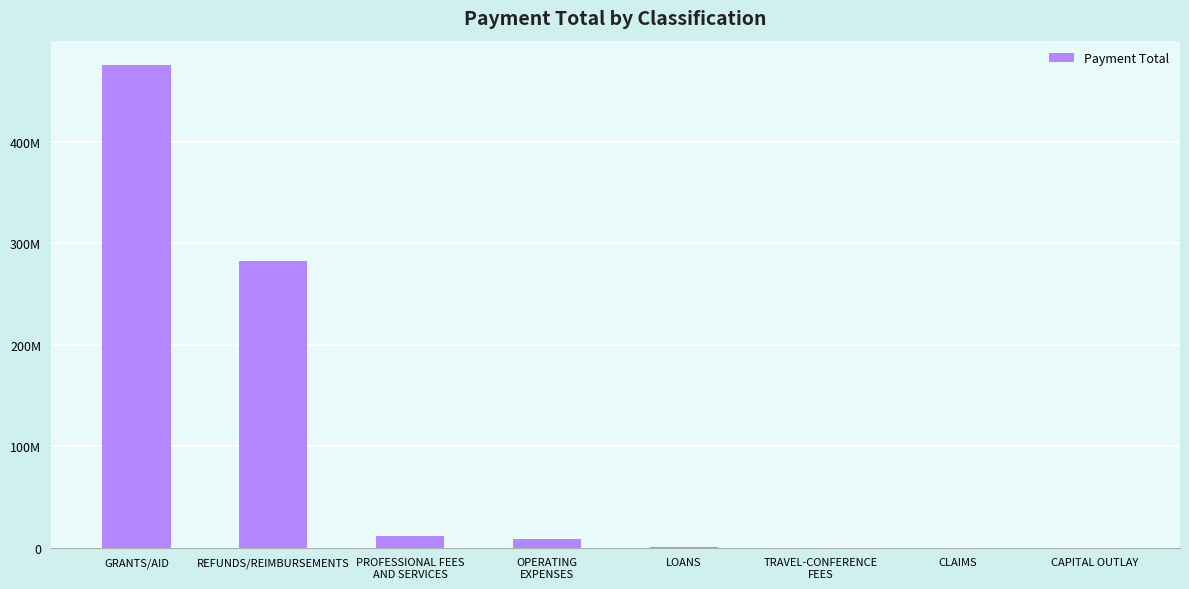

Are the bars horizontal?

No